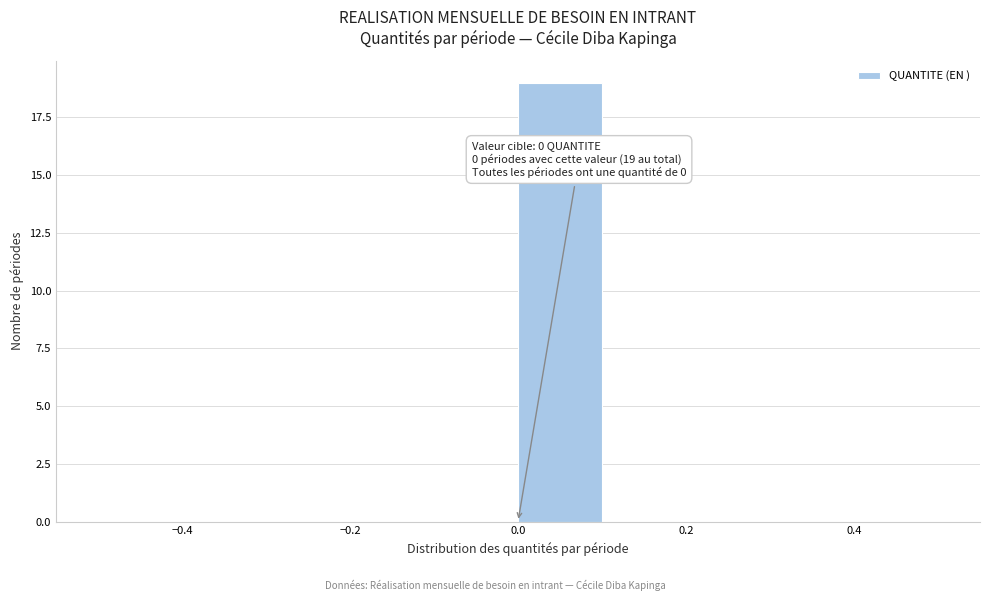

Which range on the x-axis has the tallest bar?

0.0 to 0.1